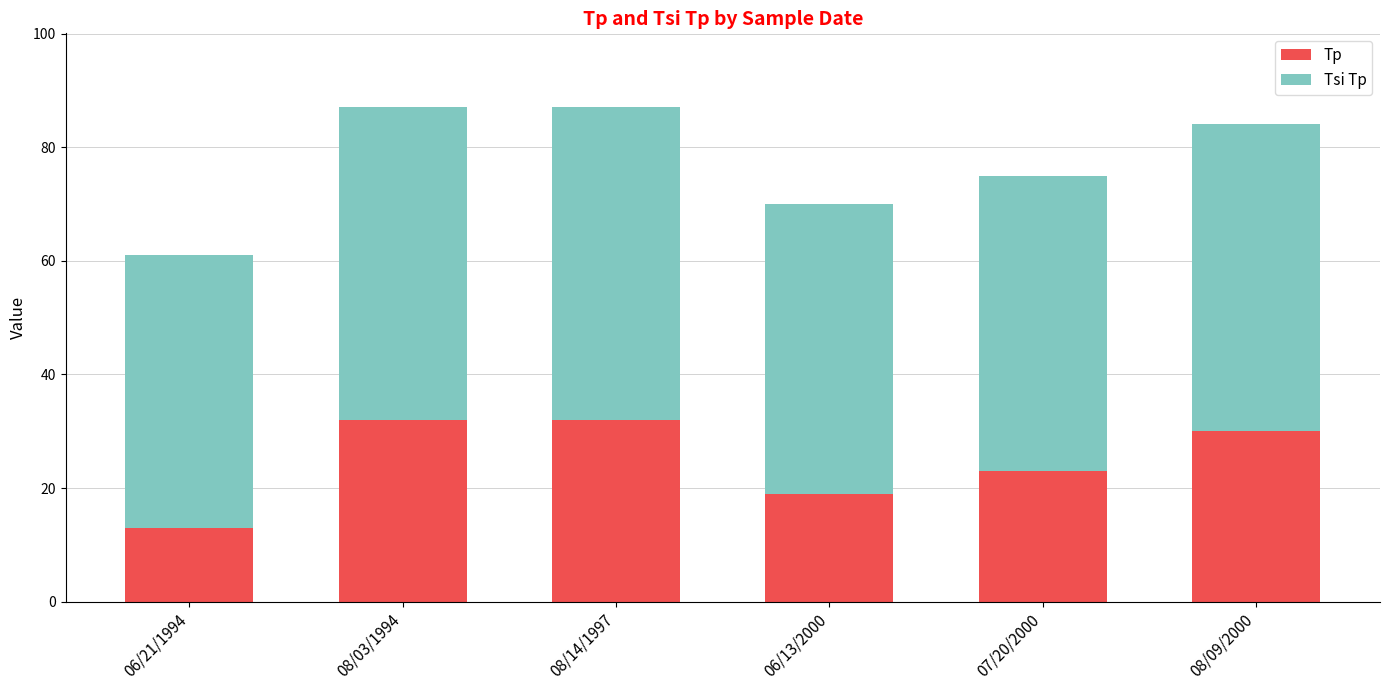

The Tp series shows 13 at 06/21/1994. True or false?

True